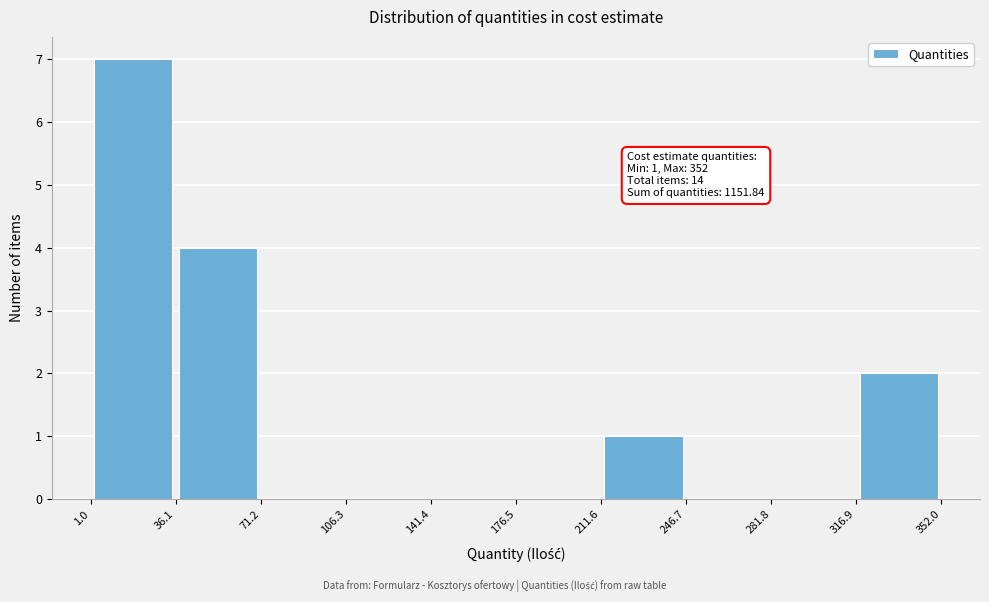

Which range on the x-axis has the tallest bar?

1.0 to 36.1